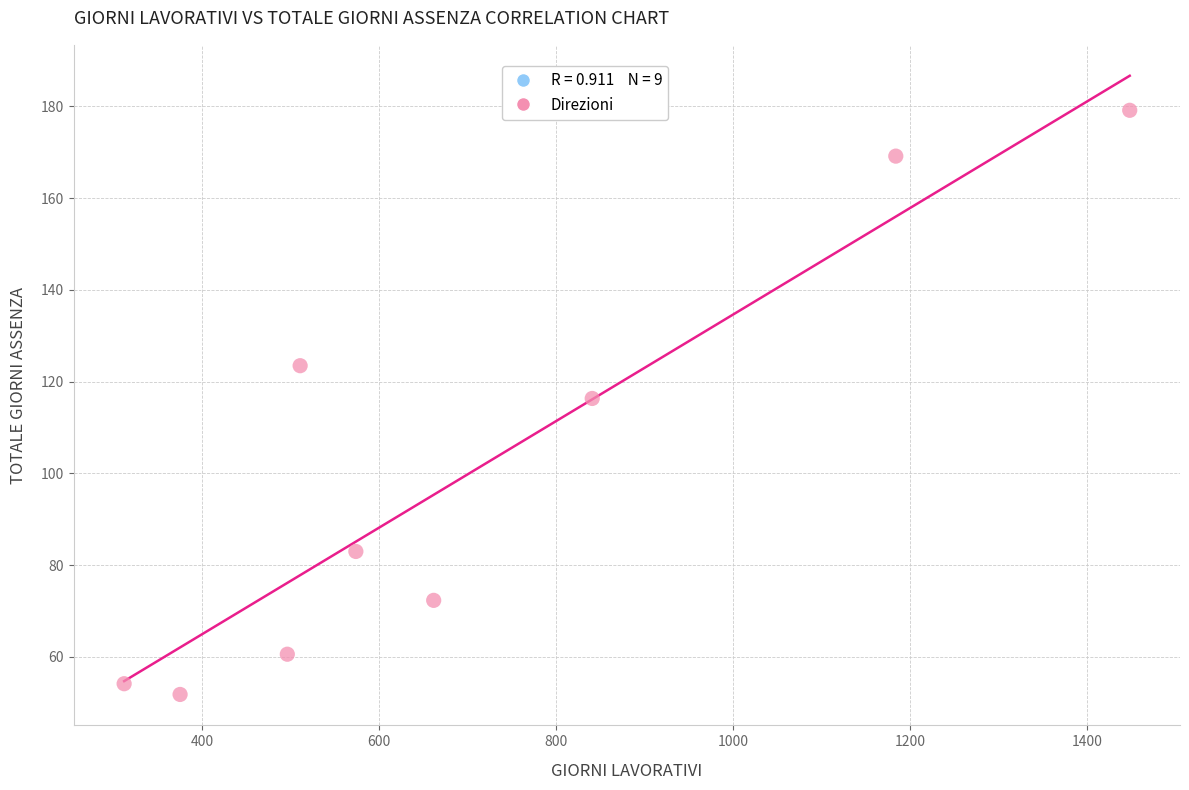

What is the average Y value?

101.1